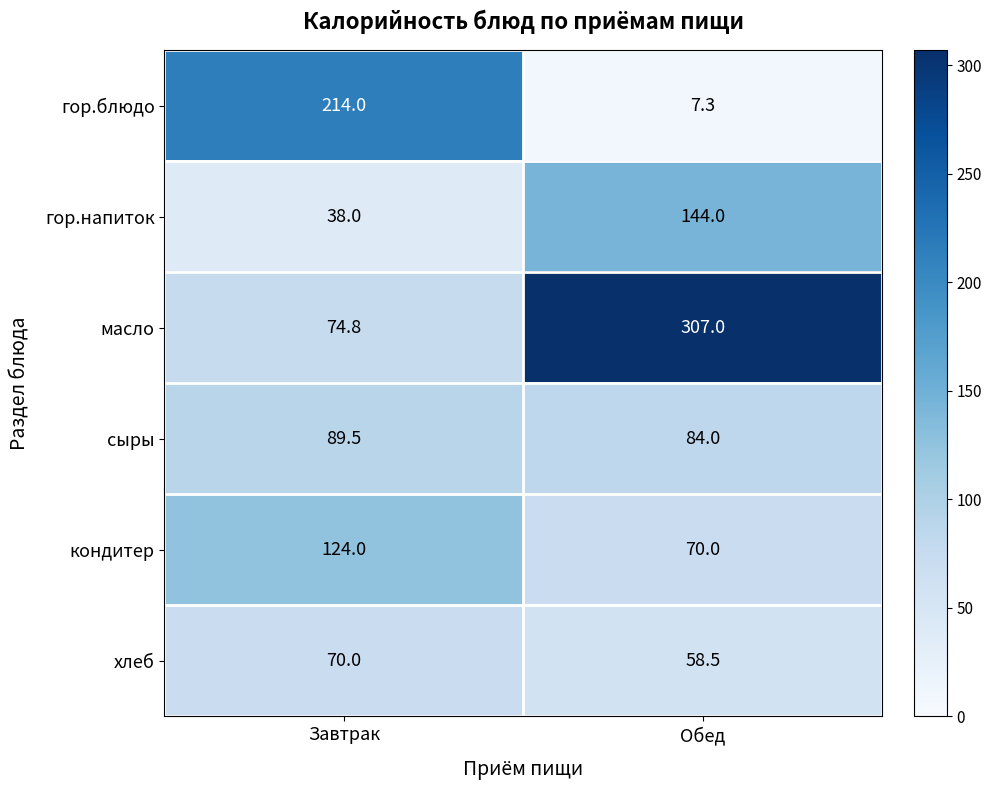

True or false: кондитер has a value of 70.0 at Обед.

True